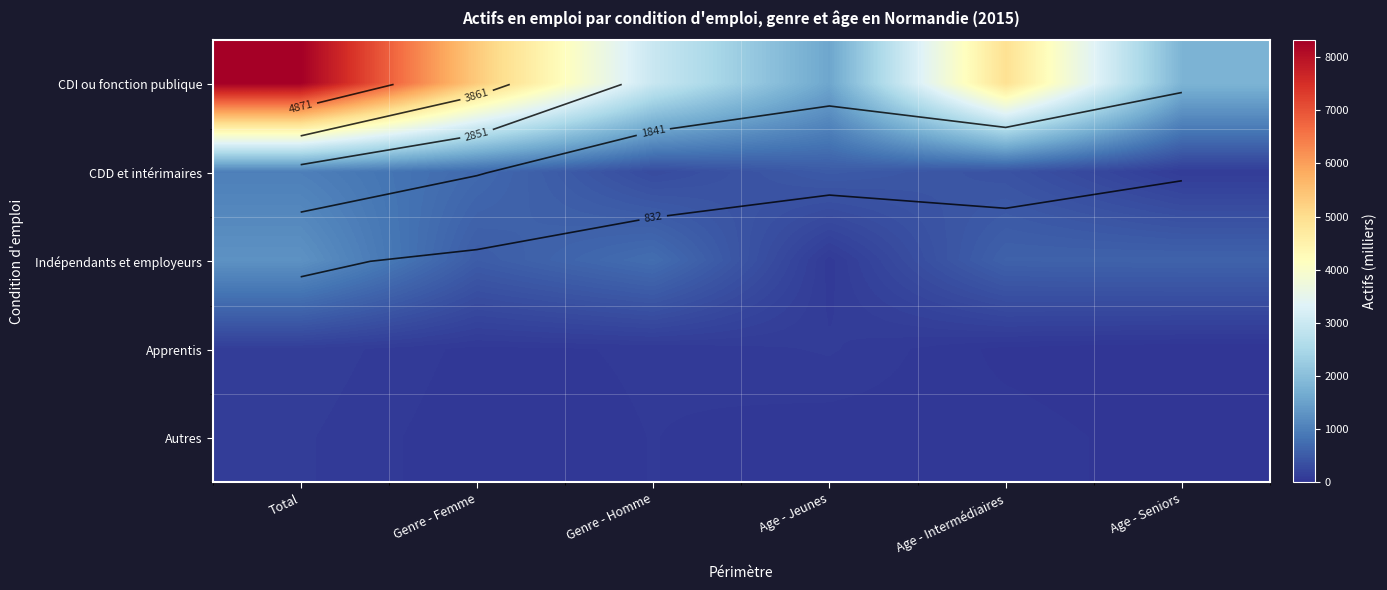

Where does the CDD et intérimaires series first go above 501?

Total